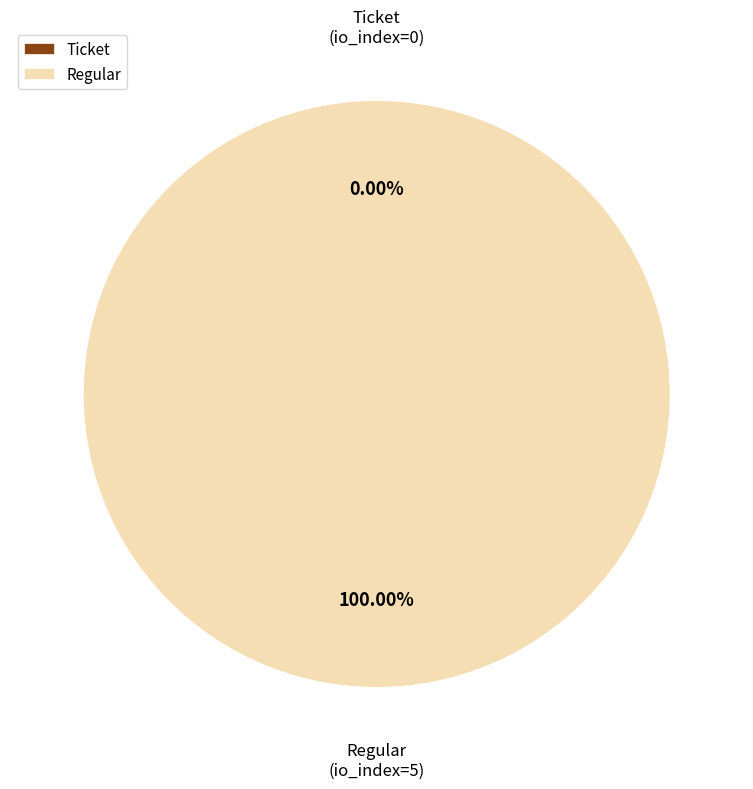

Is the sum of Ticket and Regular greater than half?

Yes